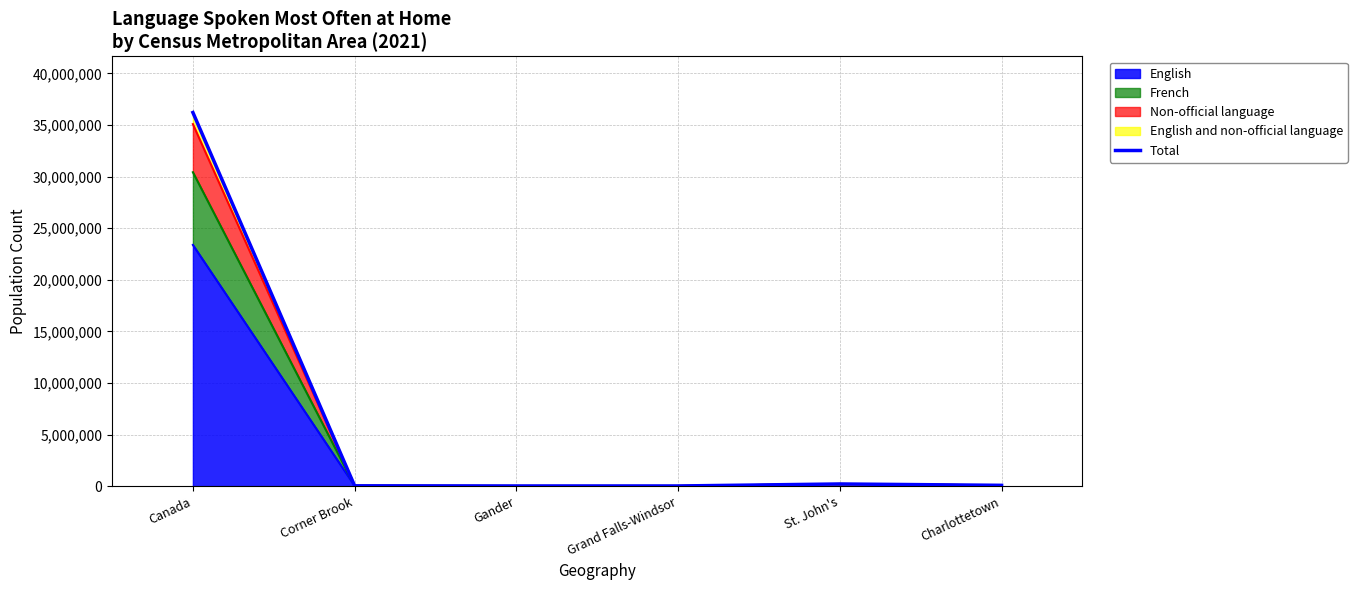

What is the label of the 5th point from the right?

Corner Brook